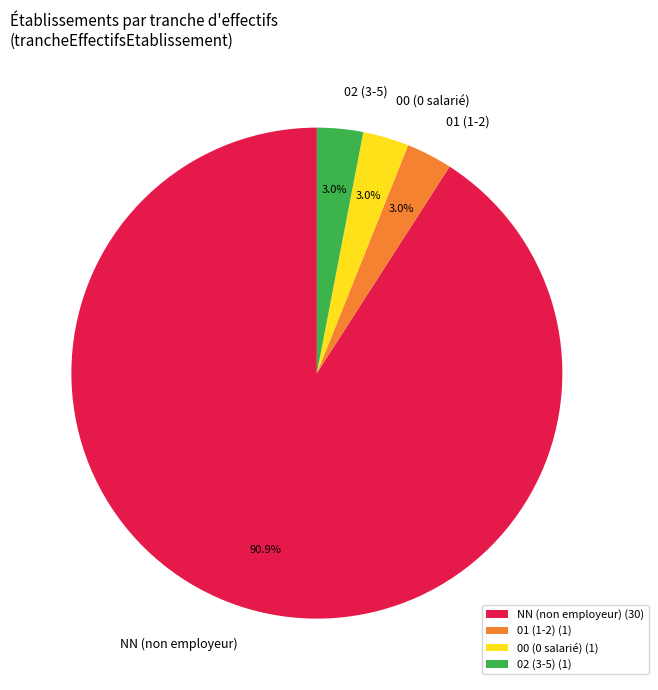

How much of the chart is everything except 00 (0 salarié)?

97.0%